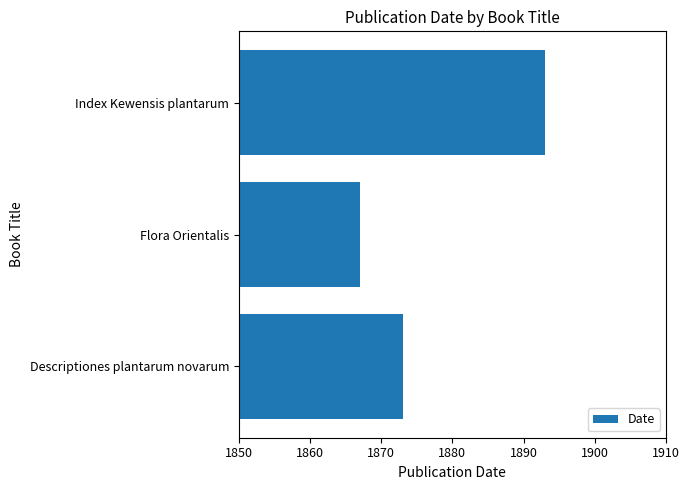

What is the change in value from Flora Orientalis to Index Kewensis plantarum?

+26